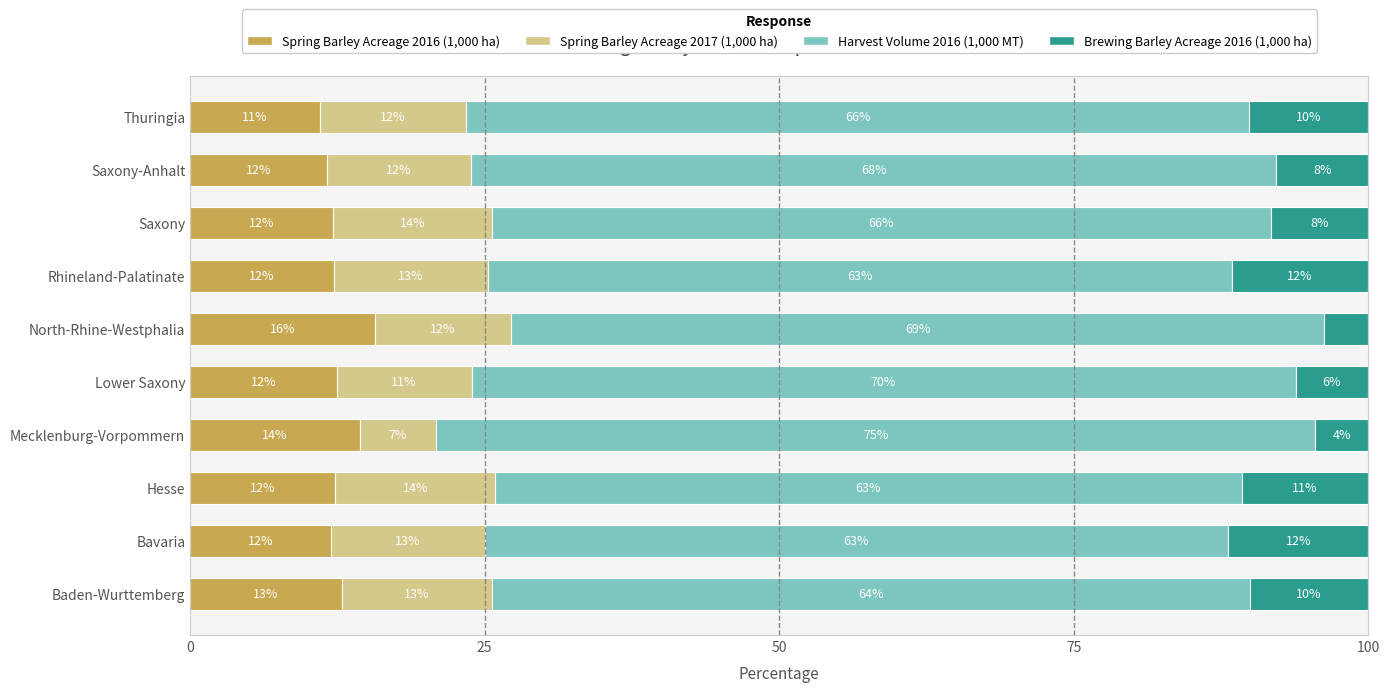

What are all the series names shown in the legend?

Spring Barley Acreage 2016 (1,000 ha), Spring Barley Acreage 2017 (1,000 ha), Harvest Volume 2016 (1,000 MT), Brewing Barley Acreage 2016 (1,000 ha)